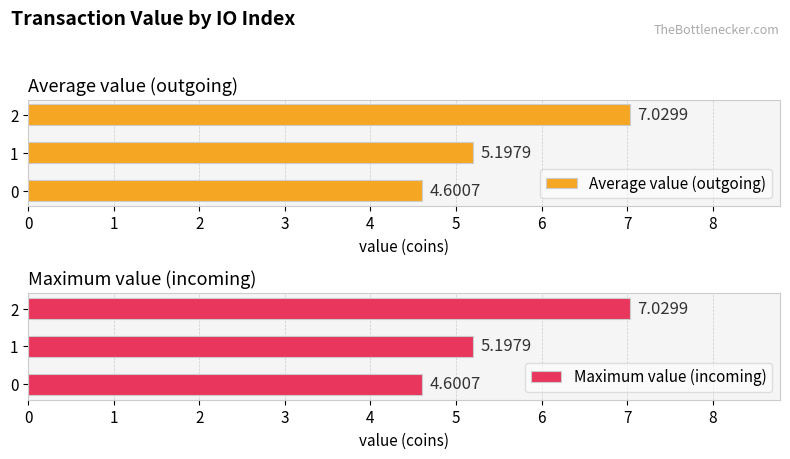

Count the number of categories in the chart.

3